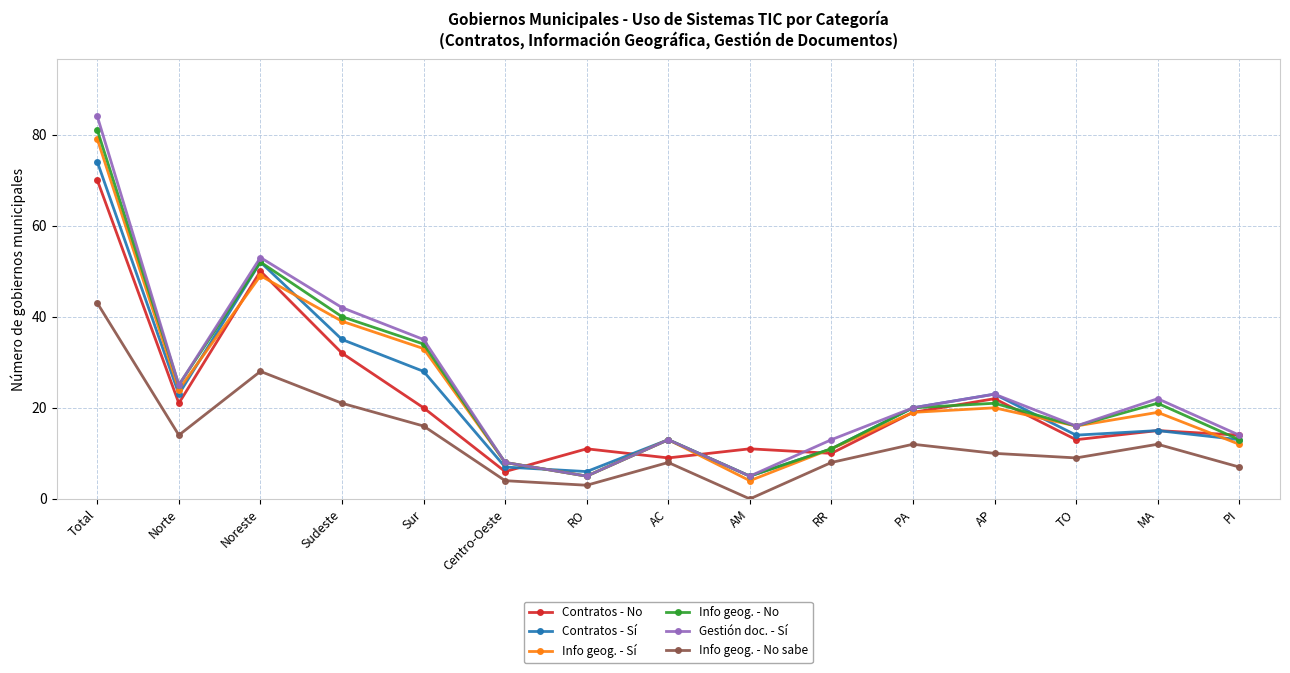

At which category does Info geog. - No sabe reach its first local peak?

Noreste